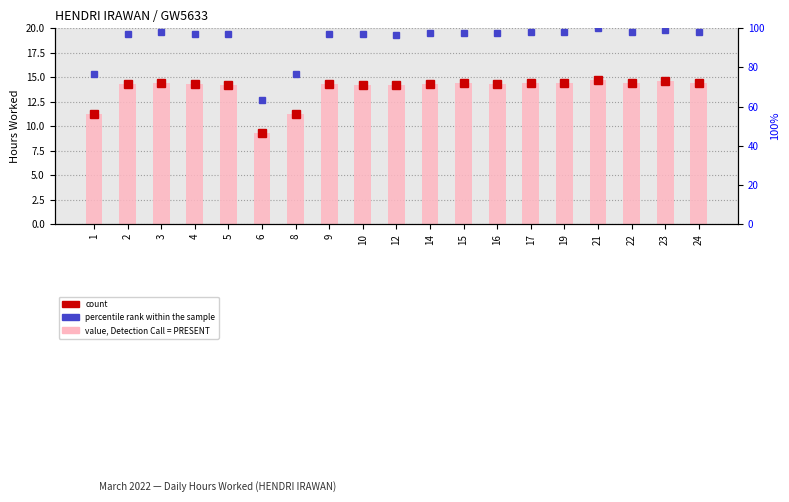

Rank the categories by hours worked value from highest to lowest.

21, 23, 19, 22, 17, 3, 24, 15, 14, 16, 9, 2, 4, 10, 5, 12, 8, 1, 6